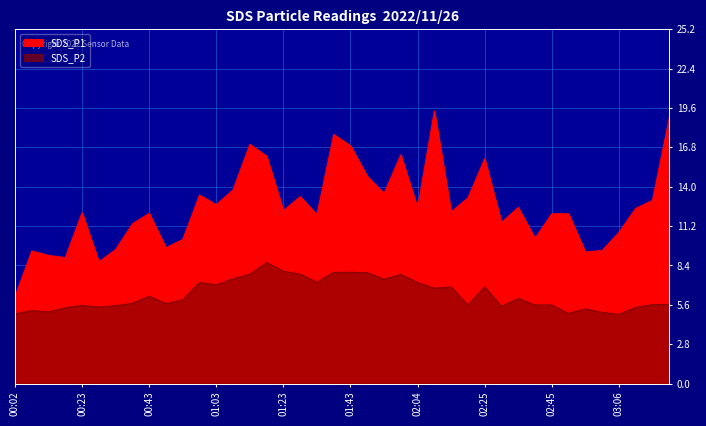

List the series in order of their overall mean, highest first.

SDS_P1, SDS_P2